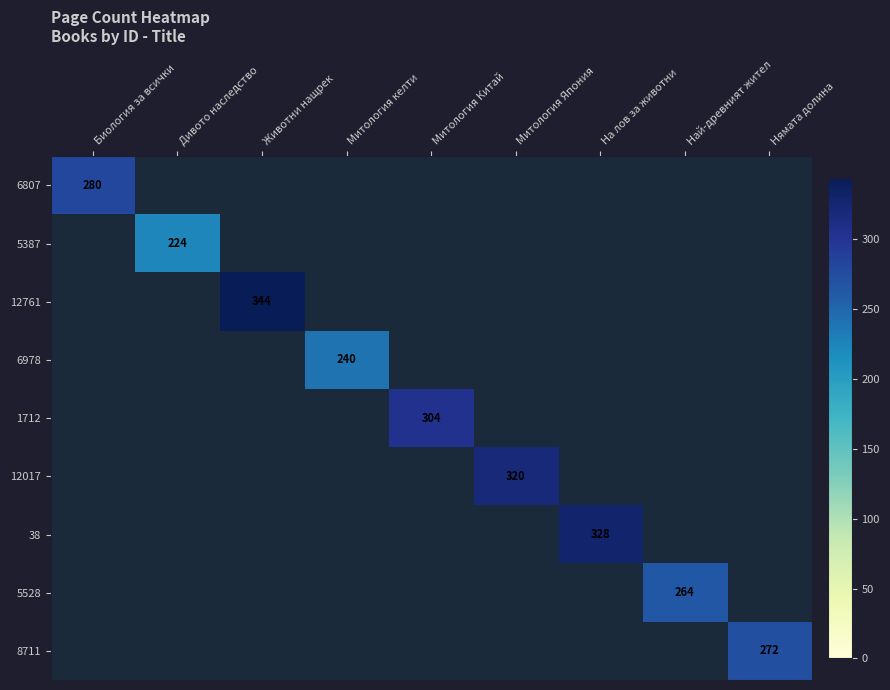

Which series has the largest total across all categories?

12761